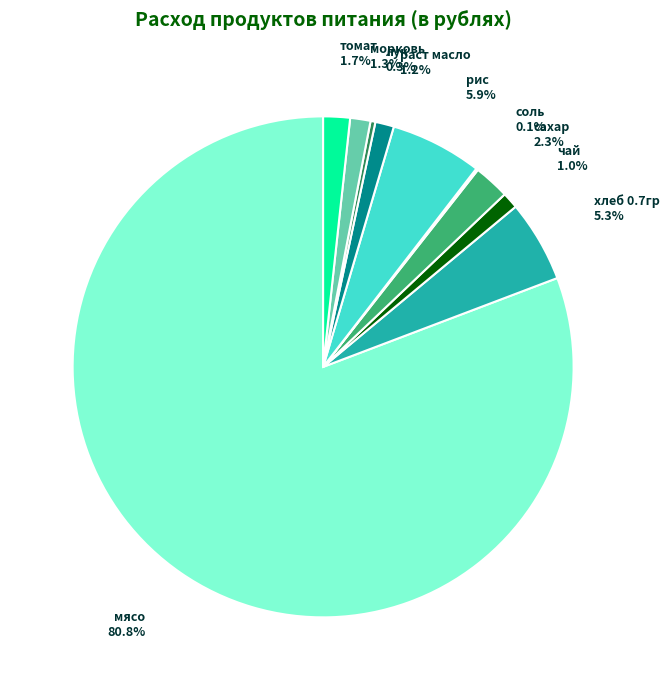

What is the largest slice in the pie chart?

мясо